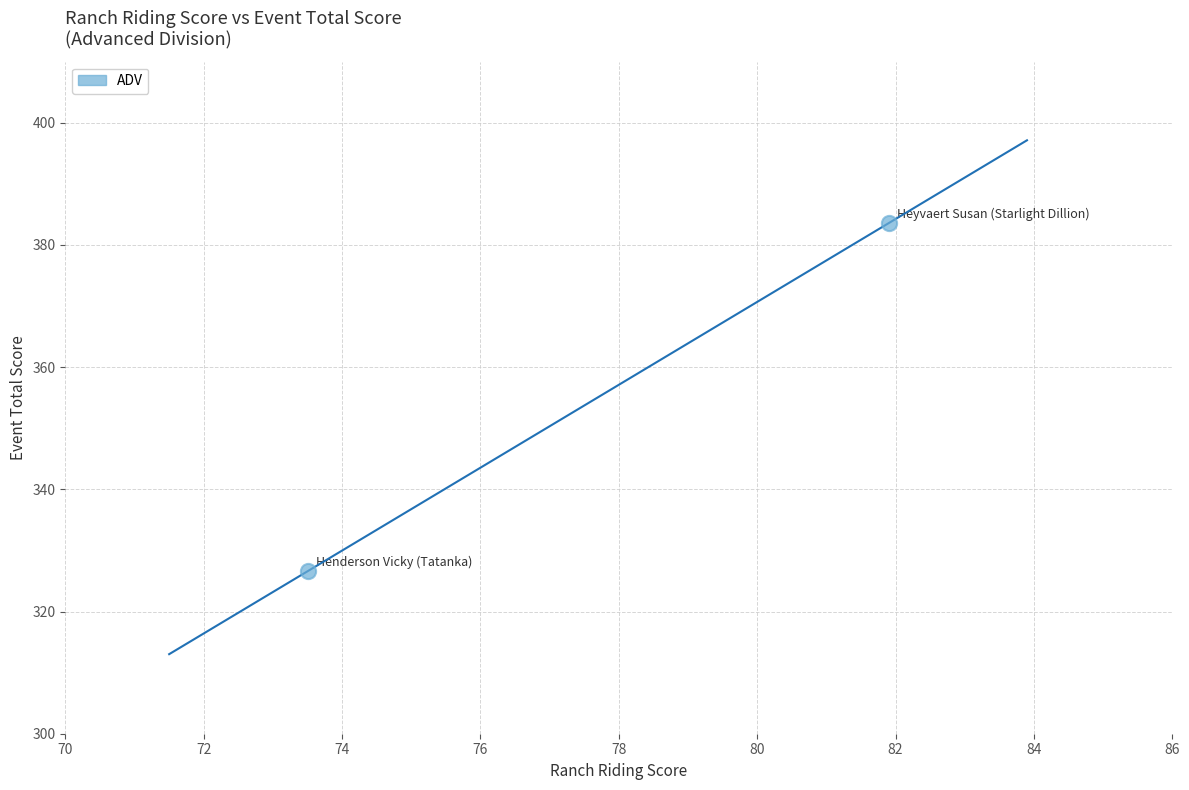

What is the range of X values (max minus min)?

8.4